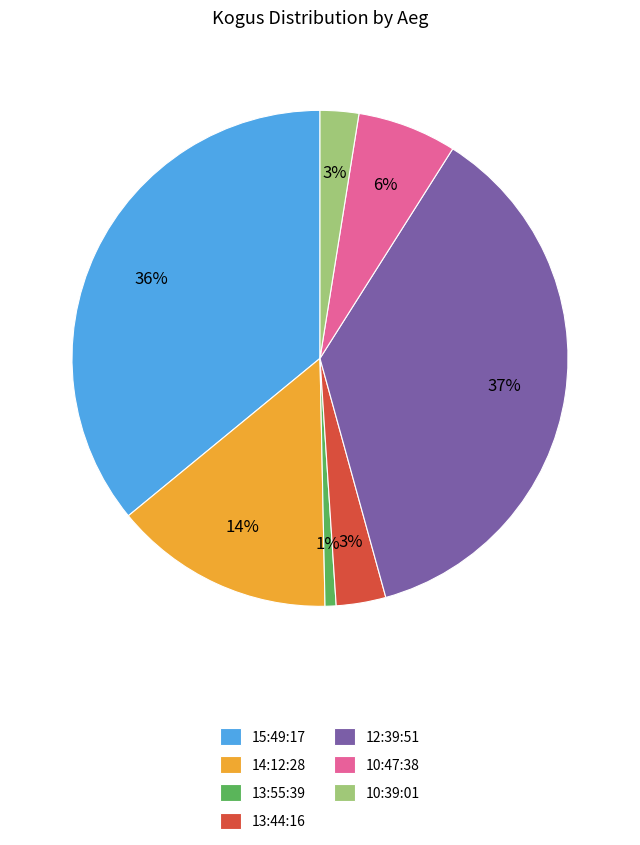

Which slice is the smallest?

13:55:39